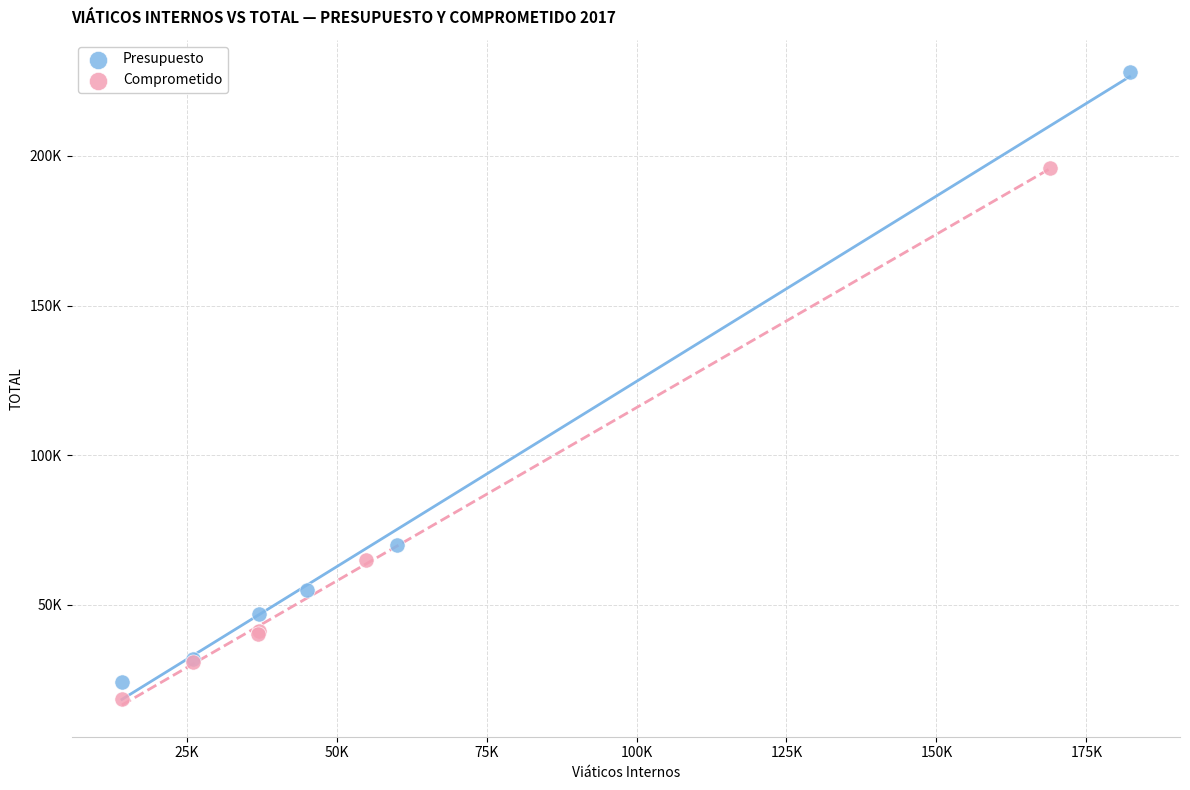

Which series has the largest Y range (max minus min)?

Presupuesto